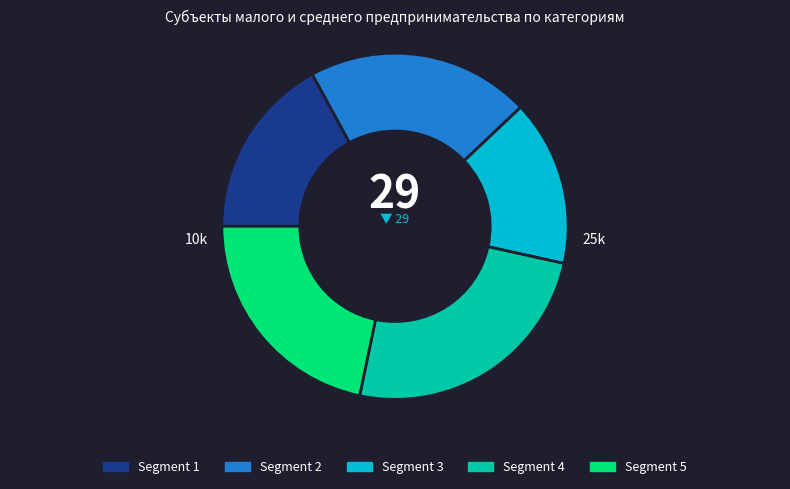

Between Segment 4 and Segment 2, which is larger?

Segment 4